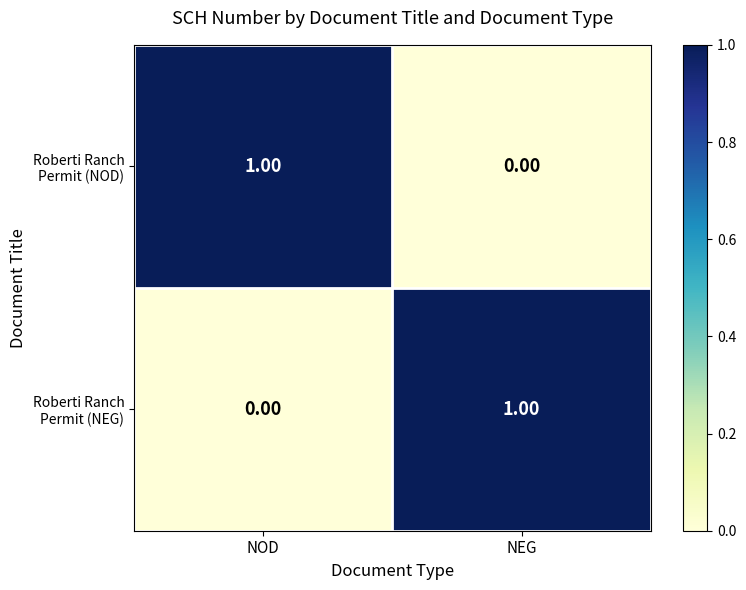

At which category is the sum across all series the highest?

NOD